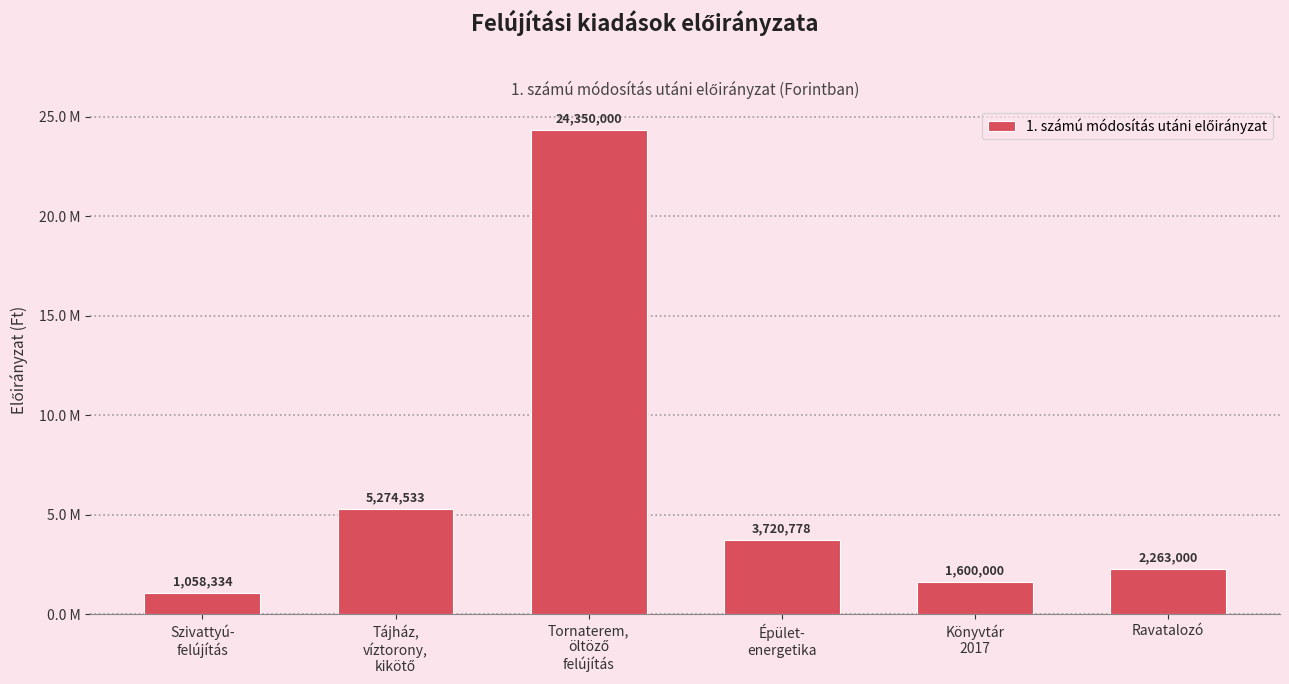

Between Tájház,
víztorony,
kikötő and Ravatalozó, which is larger?

Tájház,
víztorony,
kikötő